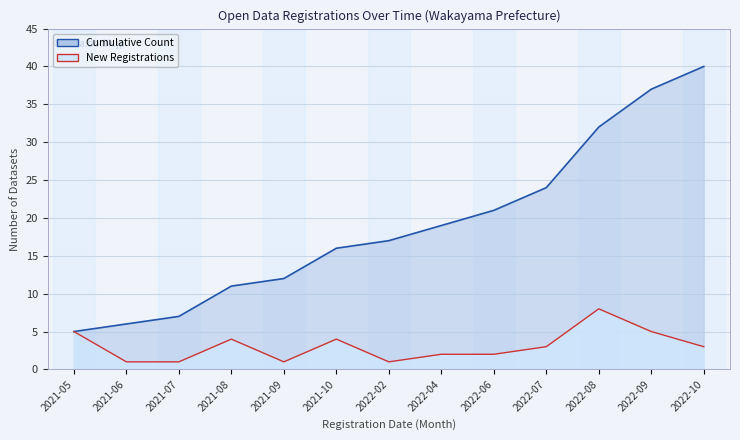

Which has a higher value, 2022-07 or 2022-06?

2022-07